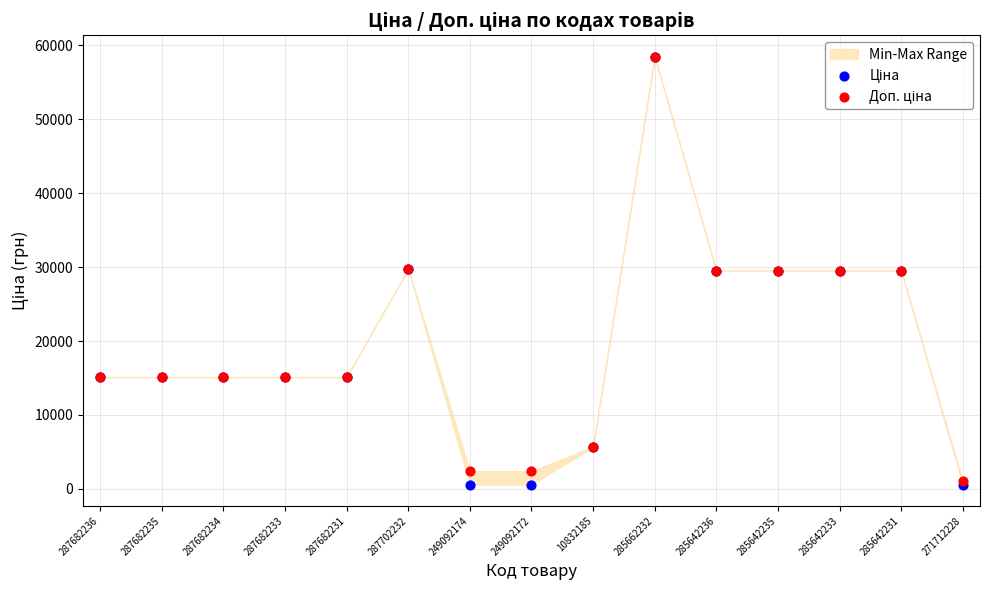

Which series reaches the maximum Y coordinate?

Ціна